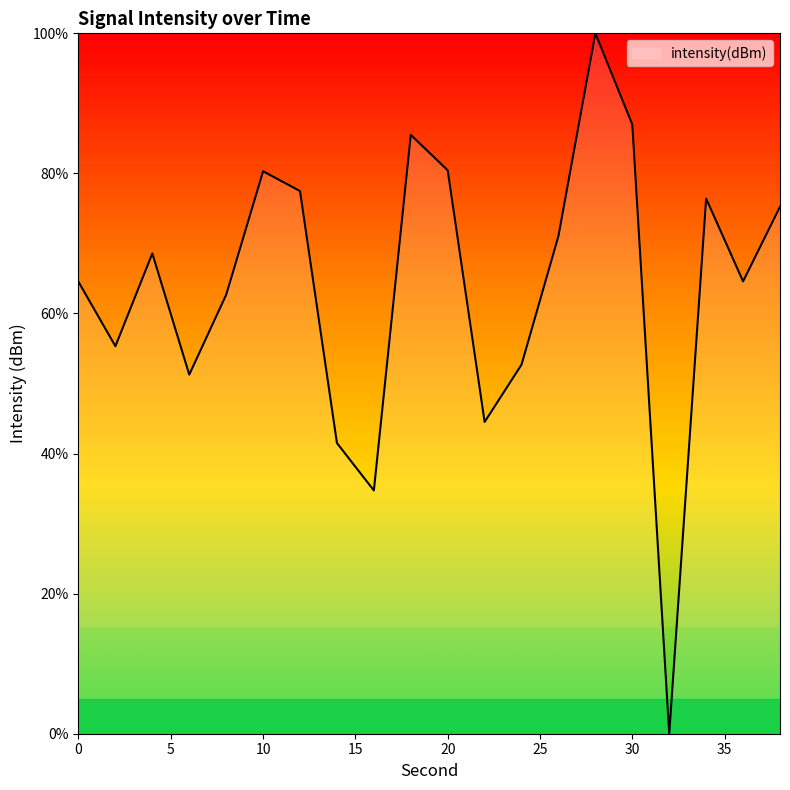

What is the difference between the maximum and minimum values?

100.0